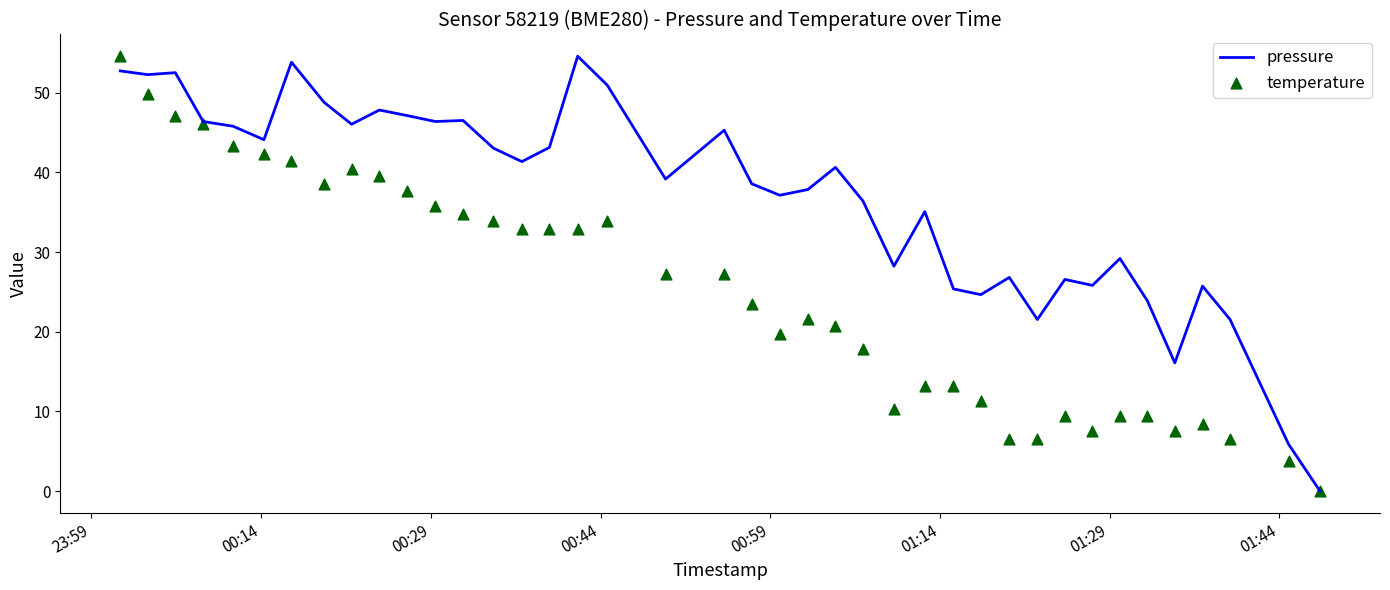

What are all the series names shown in the legend?

pressure, temperature